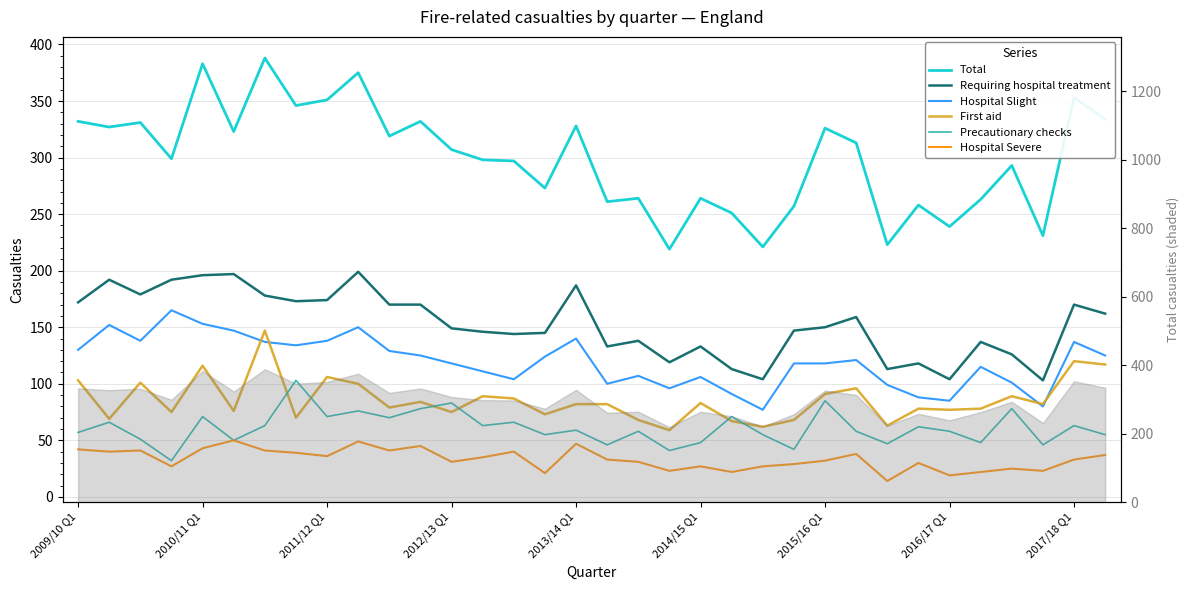

Which series has the largest total across all categories?

Total